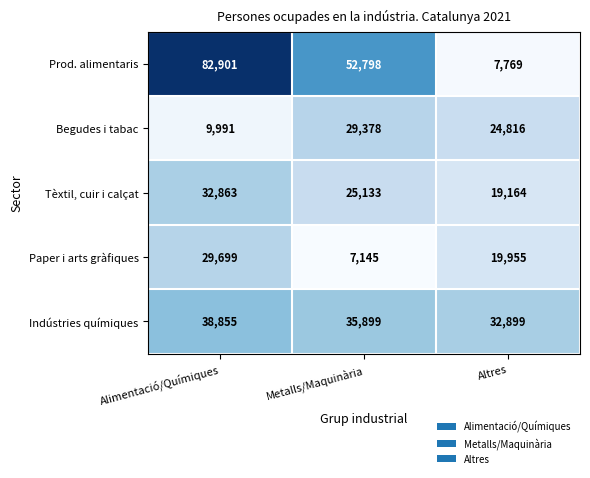

What is the difference between the maximum and minimum values in the Tèxtil, cuir i calçat series?

13699